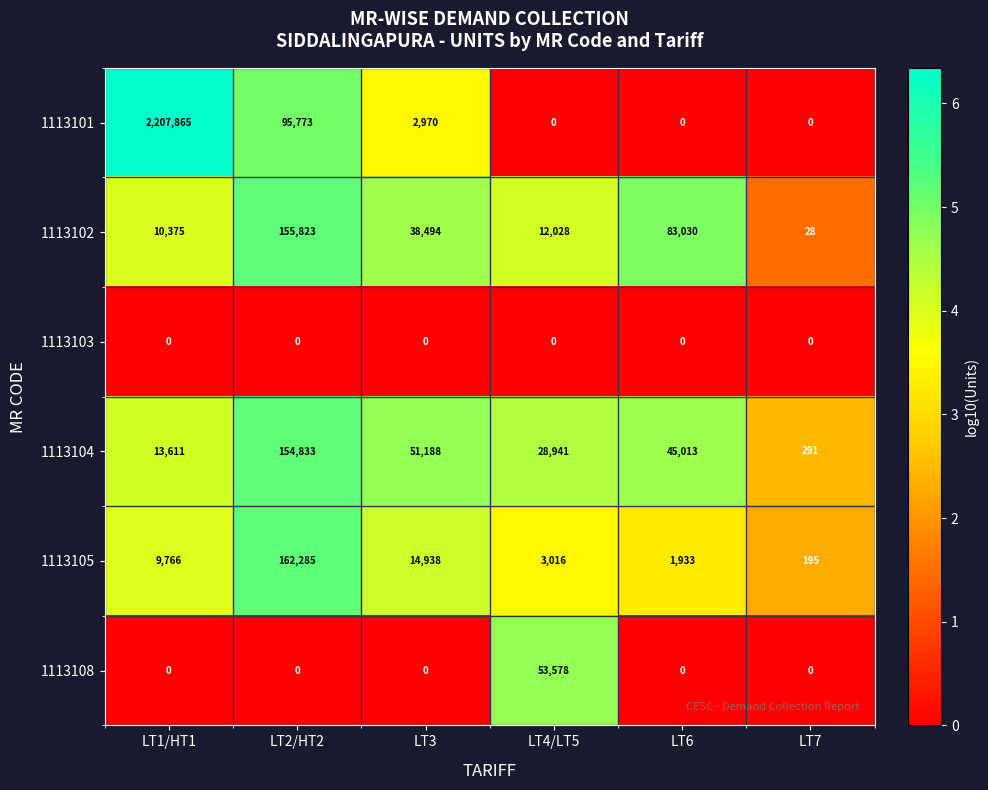

Is it true that 1113108 equals 0 at LT6?

True